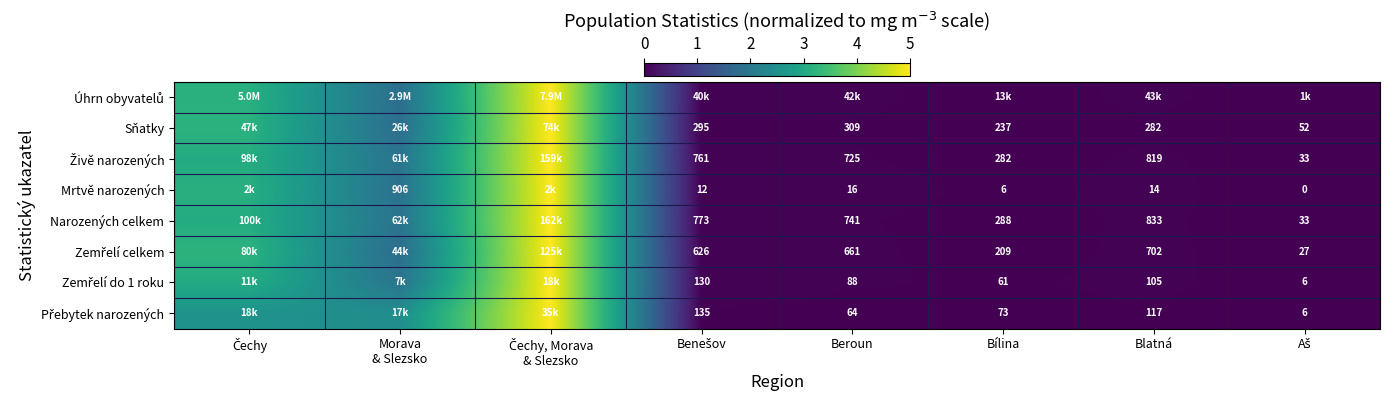

At how many categories does at least one series exceed 1?

3